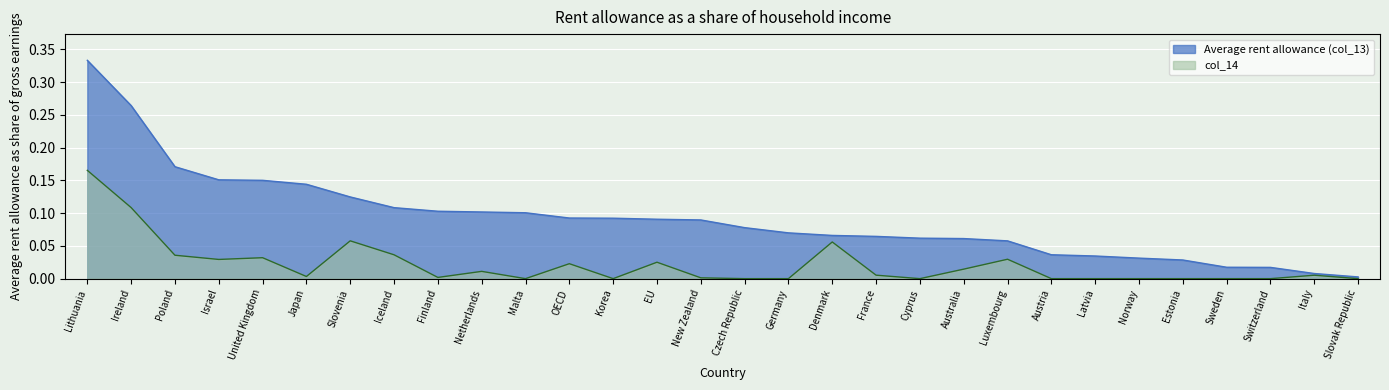

Is it true that col_14 equals 0.0 at Australia?

True